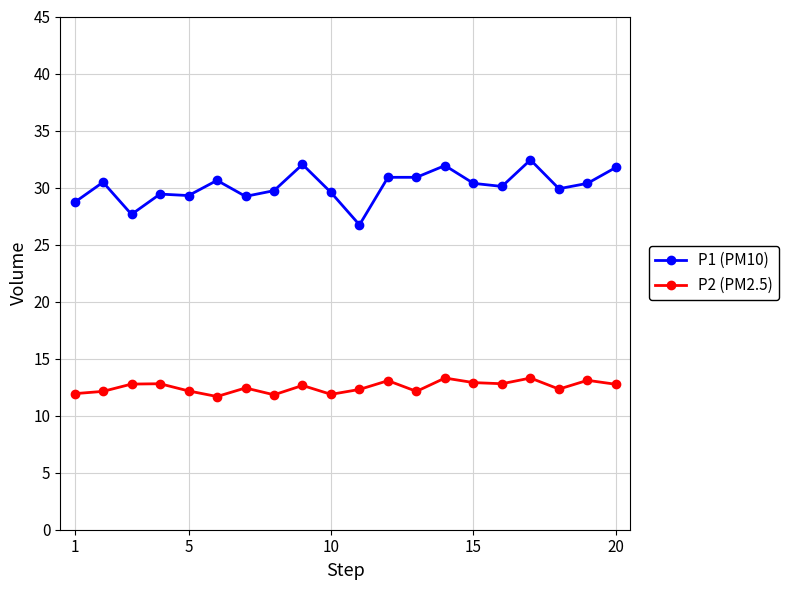

True or false: P2 (PM2.5) and P1 (PM10) intersect in this chart.

False